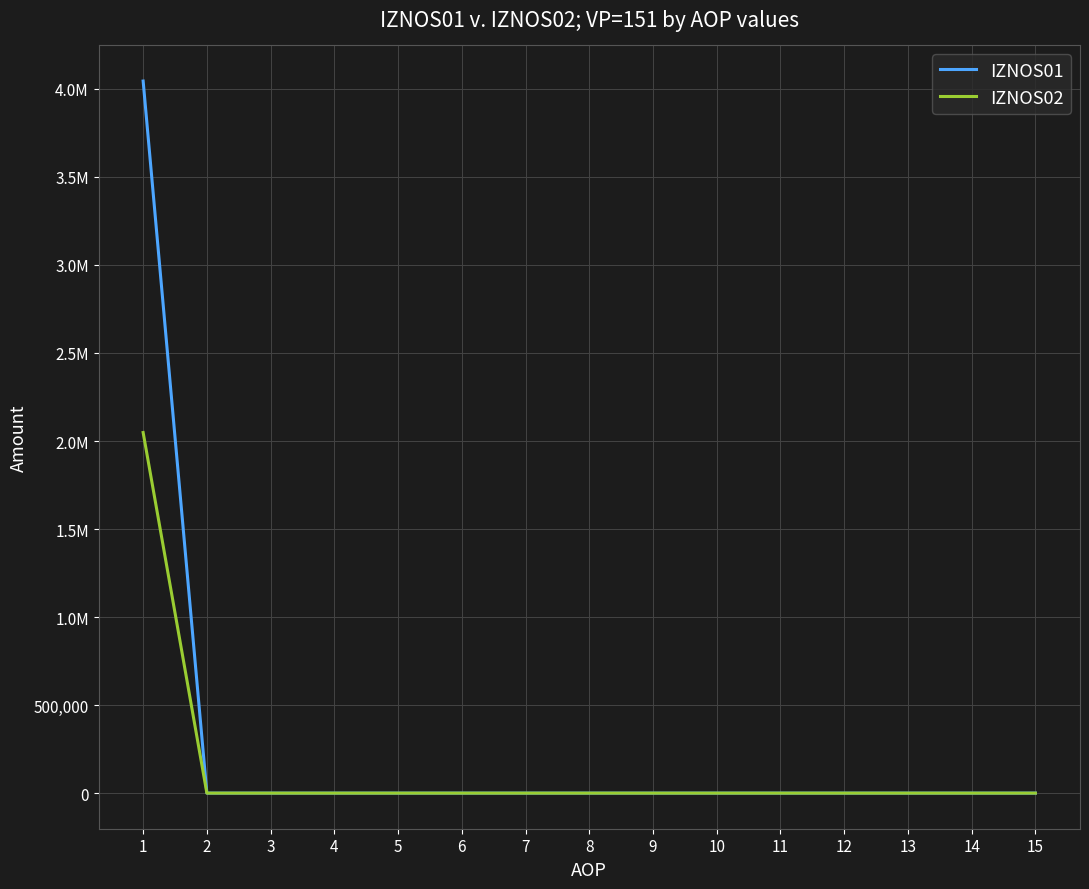

Where is IZNOS02 nearest to the value 1024096?

2